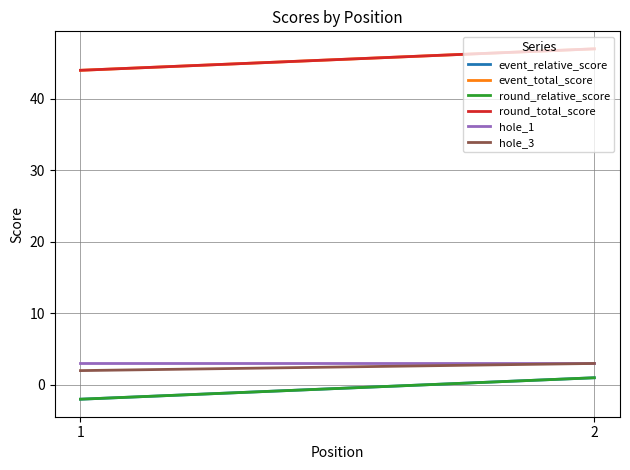

At which label does hole_3 reach its minimum?

1